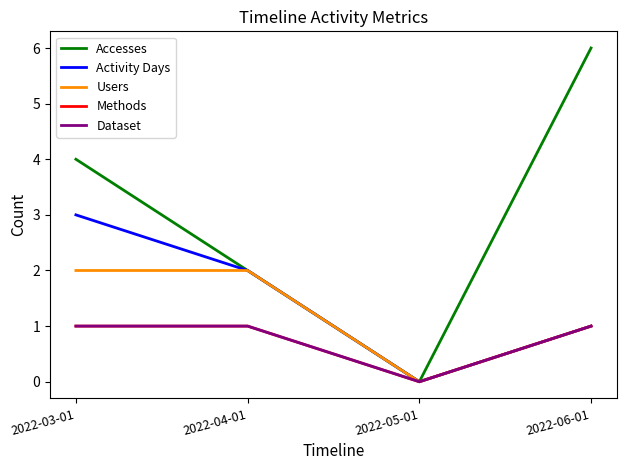

Which series has the largest range (max minus min)?

Accesses